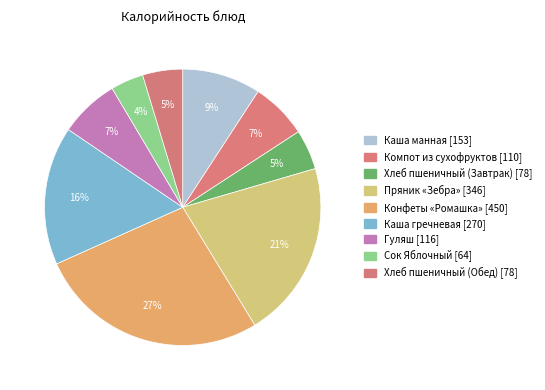

How many slices are in this pie chart?

9